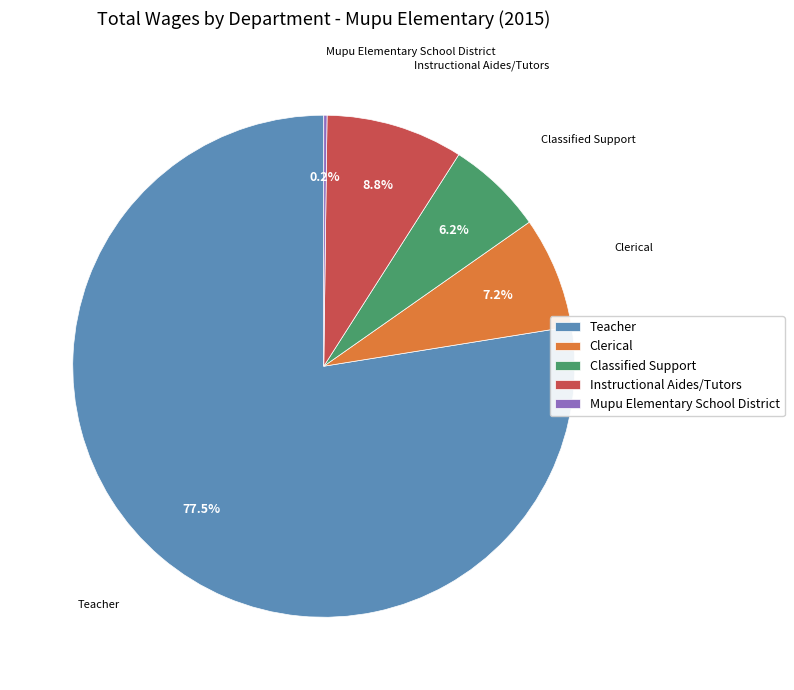

Is it true that Instructional Aides/Tutors is 1% of the pie?

False